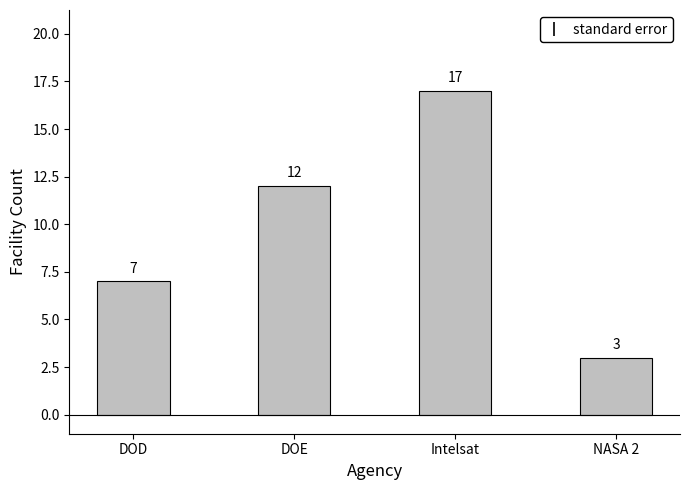

The chart shows a value of 7 at DOD. True or false?

True